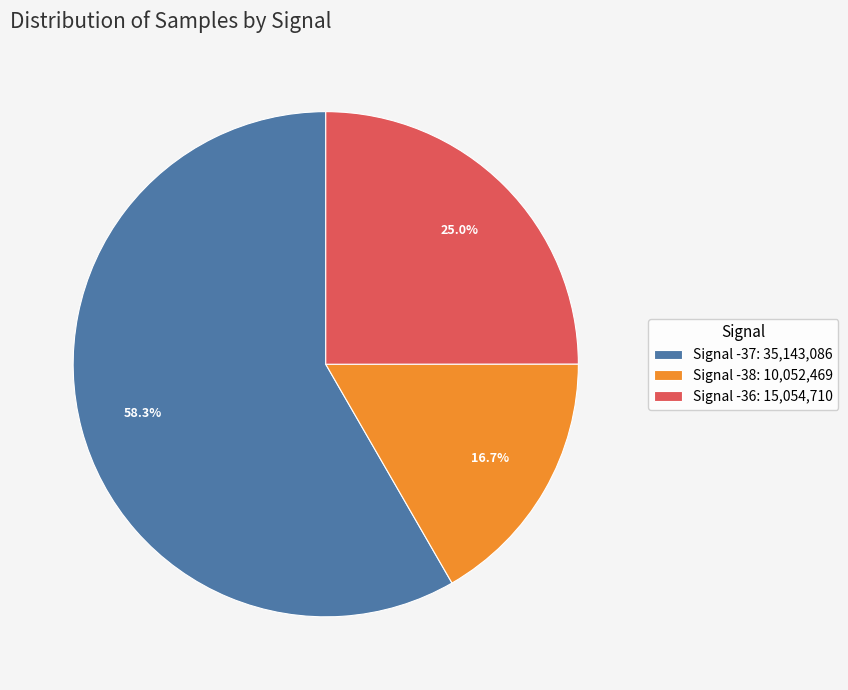

Which category has the smallest portion of the pie?

Signal -38: 10,052,469